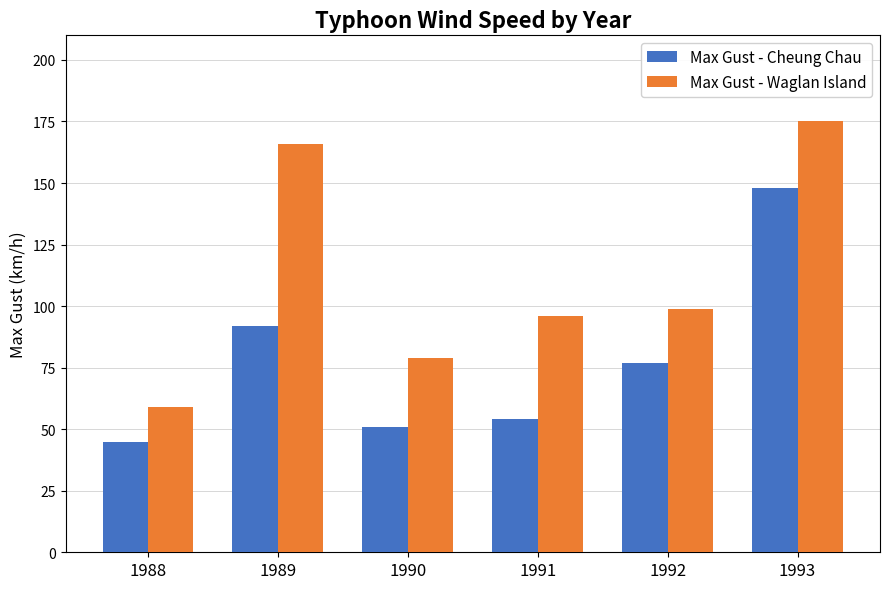

Rank the series at 1988 from lowest to highest value.

Max Gust - Cheung Chau, Max Gust - Waglan Island